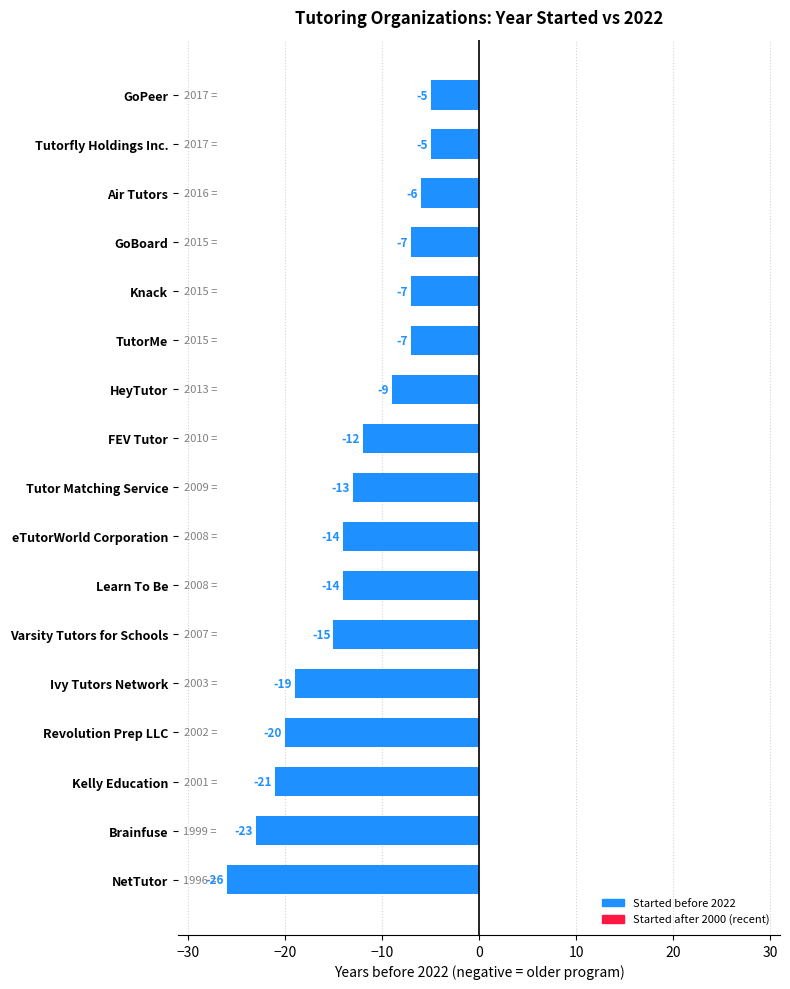

What value does the data have at Knack, to the nearest 5?

-5